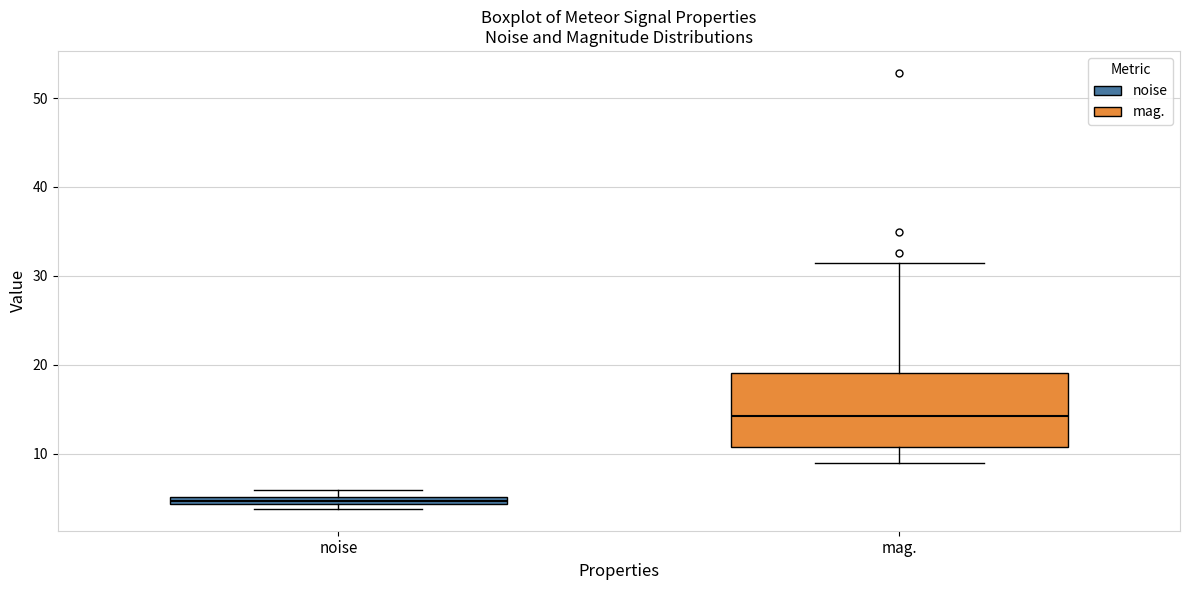

Which box is the tallest, from its lower edge to its upper edge?

mag.